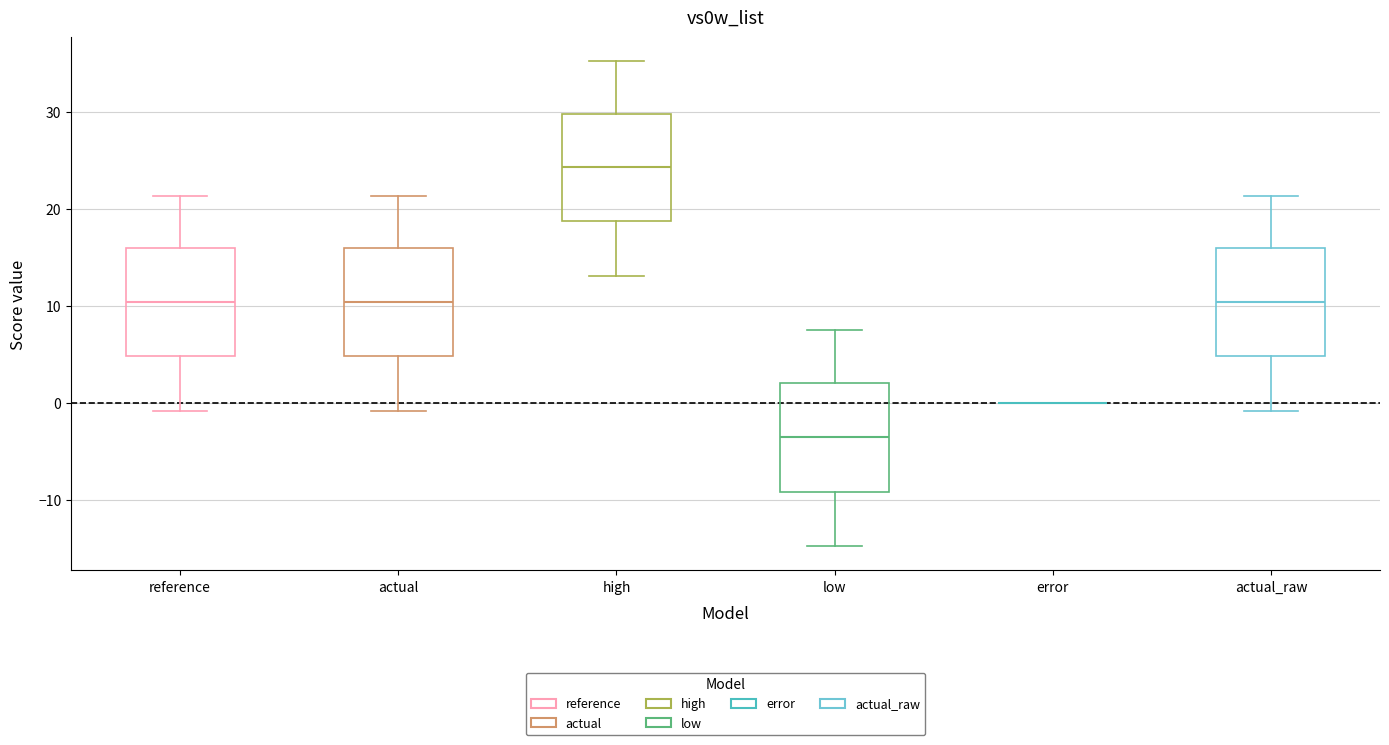

Reading left to right, read every box against the y-axis: the position of its median line, the range the box covers, and the ends of its whiskers. The values are not printed on the chart, so give them approximately, as read against the axis.

reference: median 10, box 5 to 16, whiskers -1 to 21
actual: median 10, box 5 to 16, whiskers -1 to 21
high: median 24, box 19 to 30, whiskers 13 to 35
low: median -4, box -9 to 2, whiskers -15 to 7
error: box collapsed to a line at 0, whiskers 0 to 0
actual_raw: median 10, box 5 to 16, whiskers -1 to 21